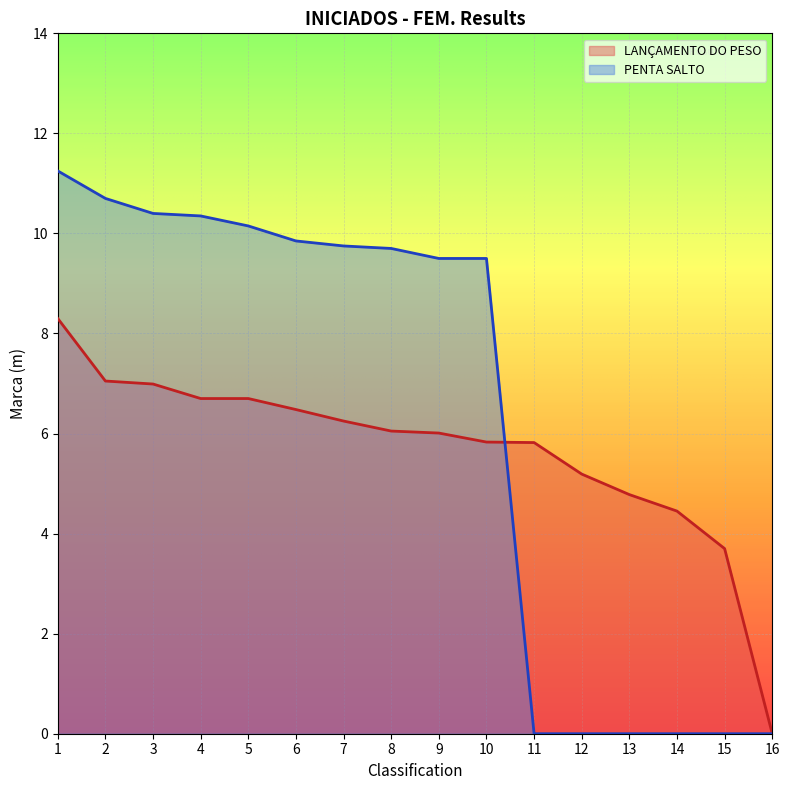

Which series has the largest range (max minus min)?

PENTA SALTO